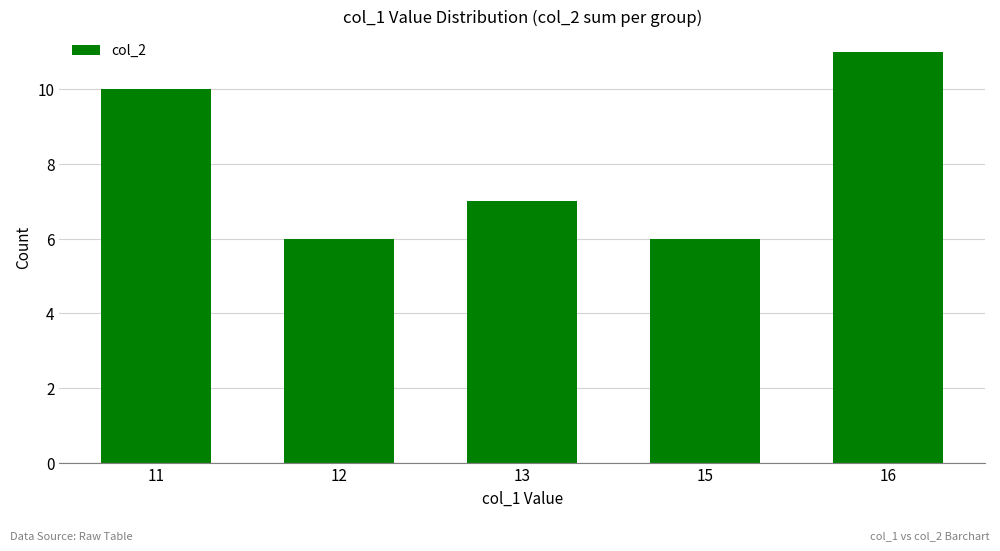

What is the average value?

8